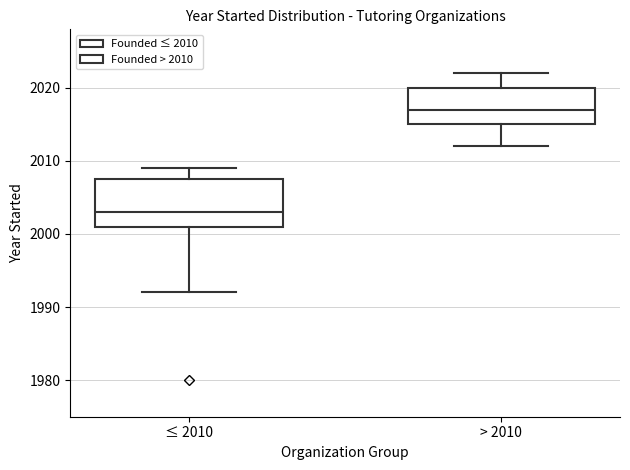

Comparing the boxes themselves (not the whiskers), which one is the tallest?

≤ 2010